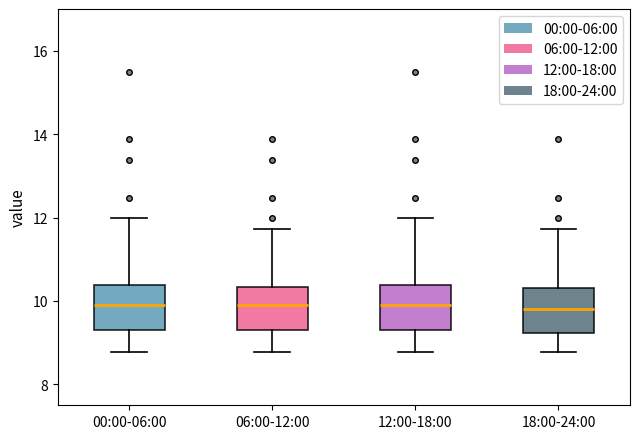

Reading left to right, transcribe this box plot: for each box, give where its median line is, the range the box spans, and where its two whiskers end, as read against the y-axis. The values are not printed on the chart, so give them approximately, as read against the axis.

00:00-06:00: median 10.0, box 9.4 to 10.4, whiskers 8.8 to 12.0
06:00-12:00: median 10.0, box 9.4 to 10.4, whiskers 8.8 to 11.8
12:00-18:00: median 10.0, box 9.4 to 10.4, whiskers 8.8 to 12.0
18:00-24:00: median 9.8, box 9.2 to 10.4, whiskers 8.8 to 11.8